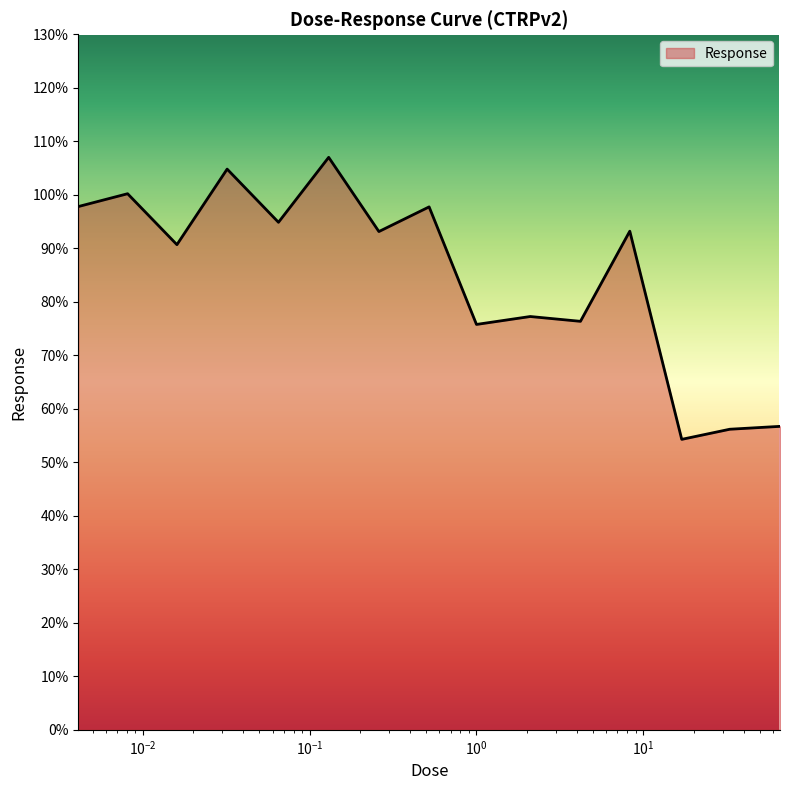

What is the difference between the maximum and minimum values?

52.7